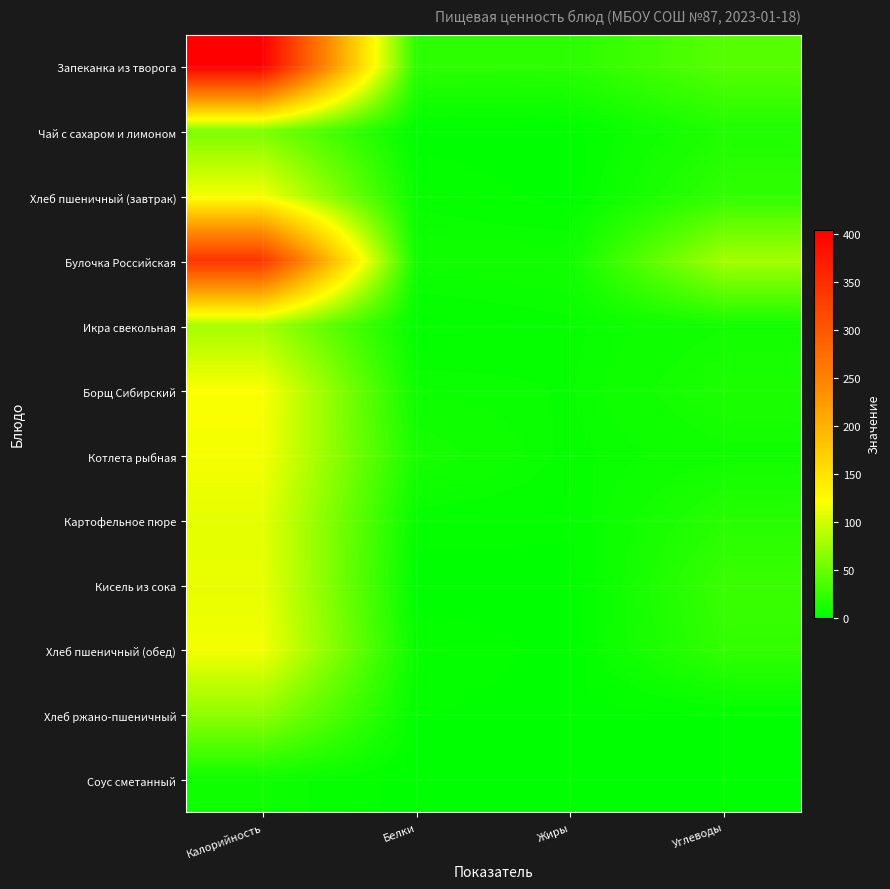

At Калорийность, list the series in order from largest to smallest.

Запеканка из творога, Булочка Российская, Борщ Сибирский, Котлета рыбная, Хлеб пшеничный (завтрак), Хлеб пшеничный (обед), Кисель из сока, Картофельное пюре, Икра свекольная, Хлеб ржано-пшеничный, Чай с сахаром и лимоном, Соус сметанный